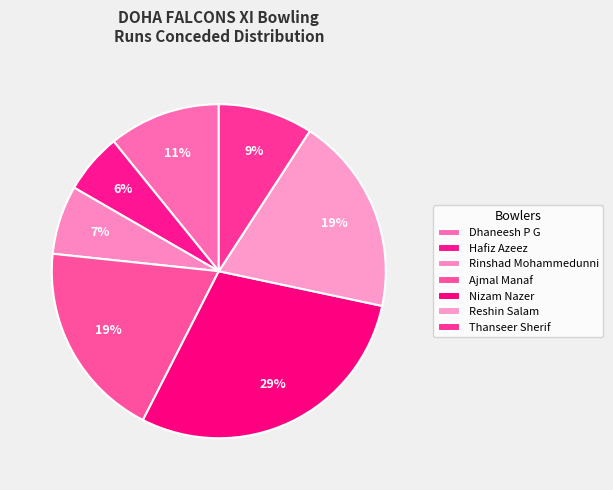

Is it true that Reshin Salam is 27% of the pie?

False